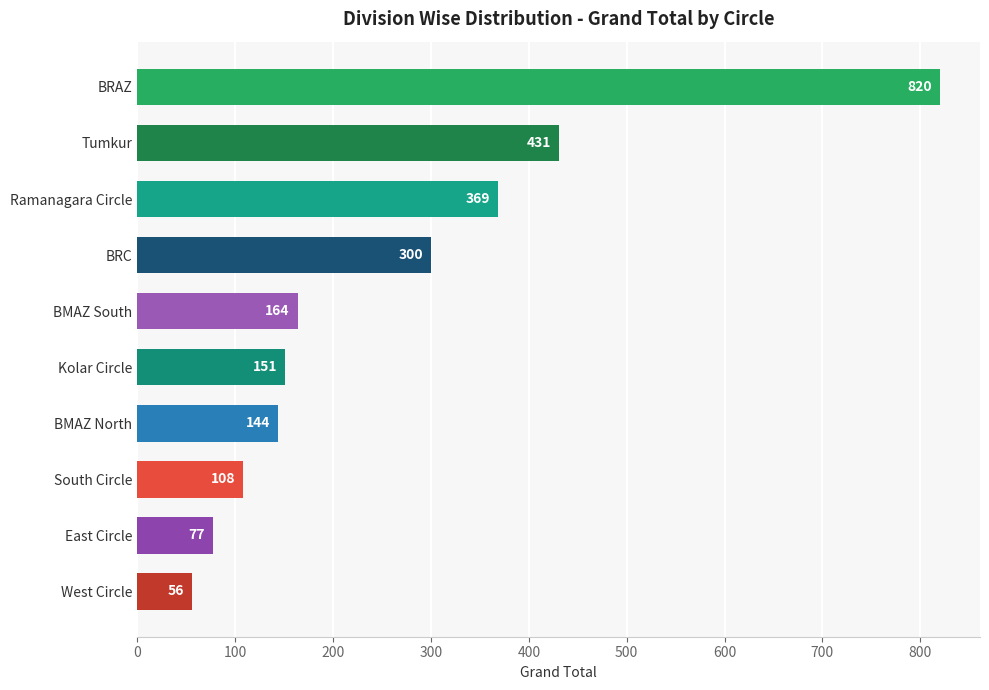

What value does the data have at Ramanagara Circle, to the nearest 50?

350